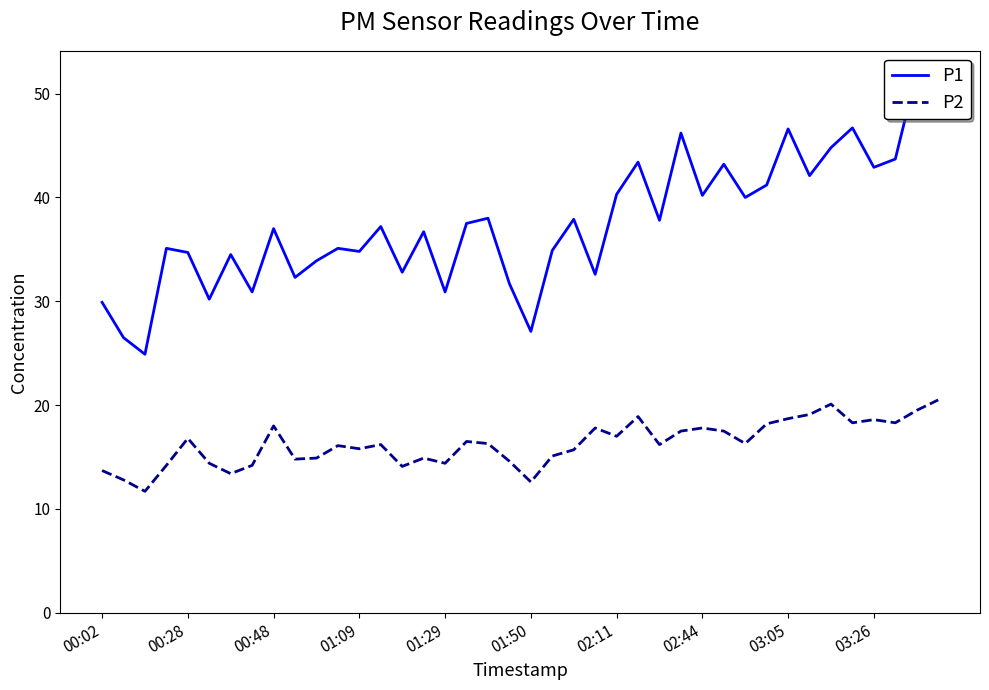

What is the average value of the P1 series?

37.5